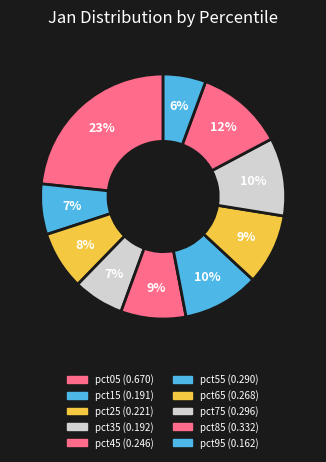

Is there any slice that represents more than half of the pie?

No